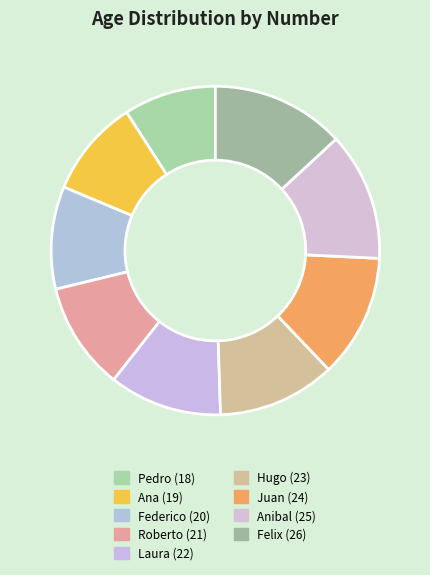

Rank the categories by value from lowest to highest.

Pedro (18), Ana (19), Federico (20), Roberto (21), Laura (22), Hugo (23), Juan (24), Anibal (25), Felix (26)